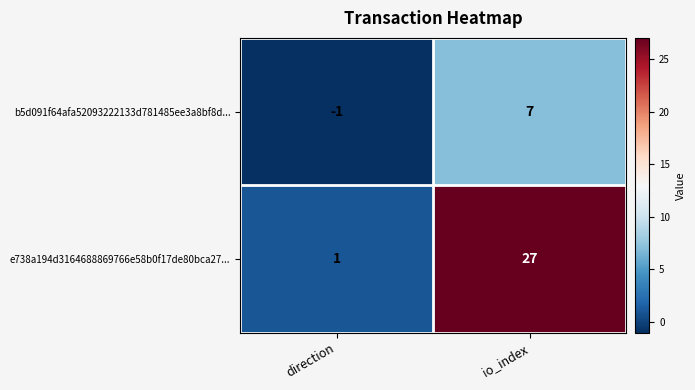

List the series in order of their overall mean, lowest first.

b5d091f64afa52093222133d781485ee3a8bf8d..., e738a194d3164688869766e58b0f17de80bca27...